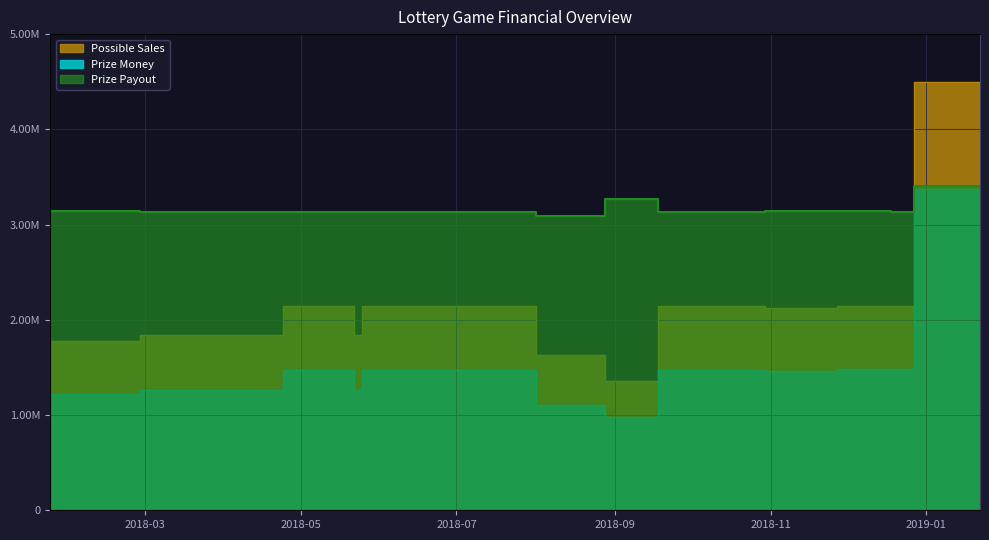

What is the maximum value for Prize Money?

3375000.0